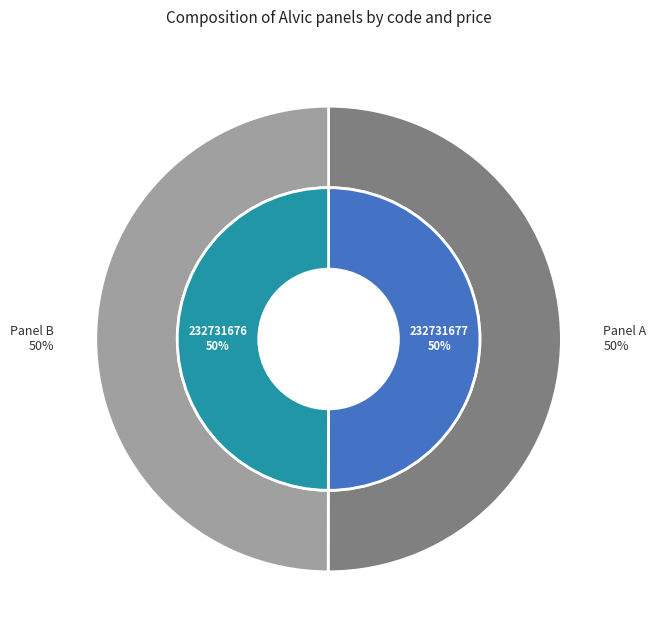

True or false: 232731676 accounts for 50% of the total.

True